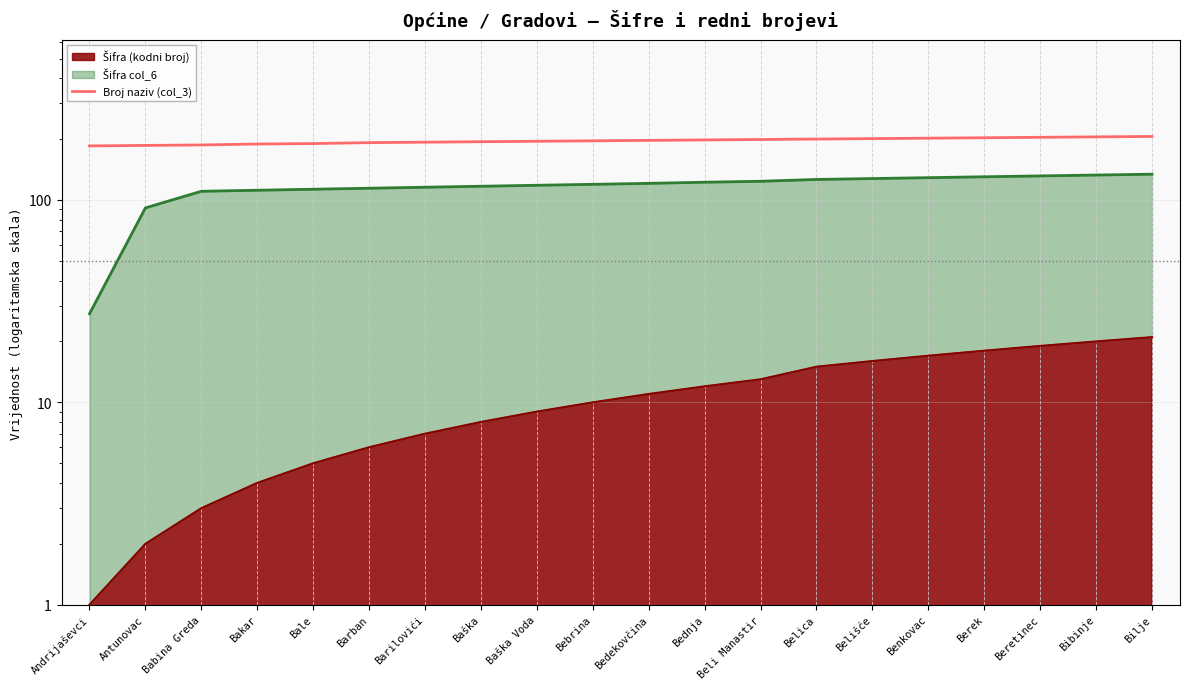

Rank the categories by value from lowest to highest.

Andrijaševci, Antunovac, Babina Greda, Bakar, Bale, Barban, Barilovići, Baška, Baška Voda, Bebrina, Bedekovčina, Bednja, Beli Manastir, Belica, Belišće, Benkovac, Berek, Beretinec, Bibinje, Bilje